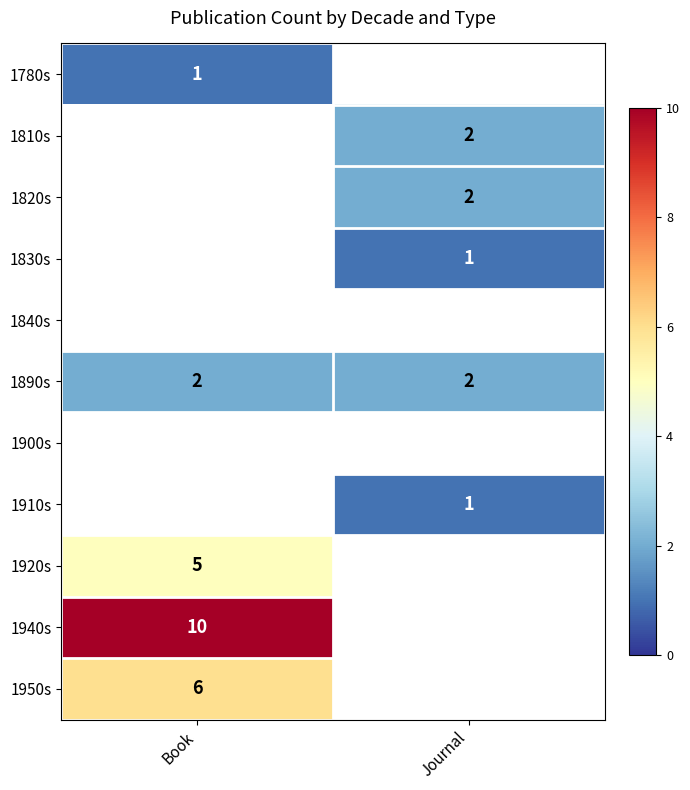

What is the minimum value shown in the chart?

1.0